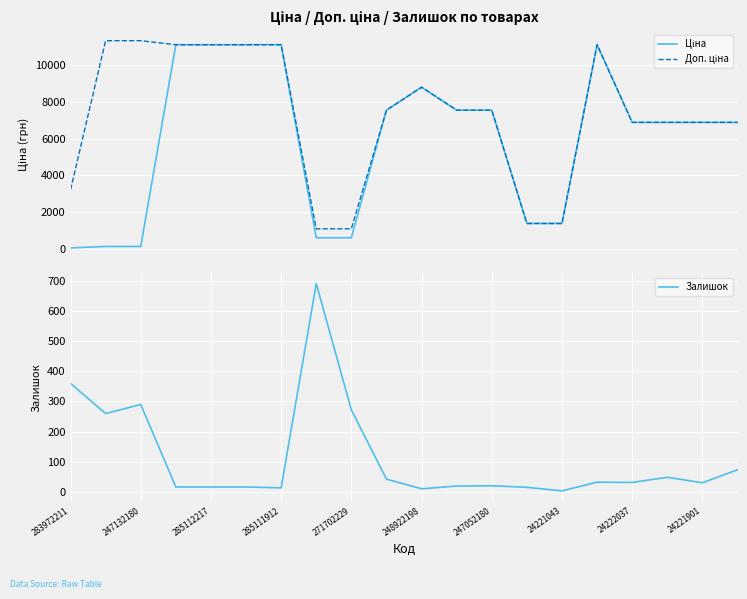

How many lines are shown in the chart?

3